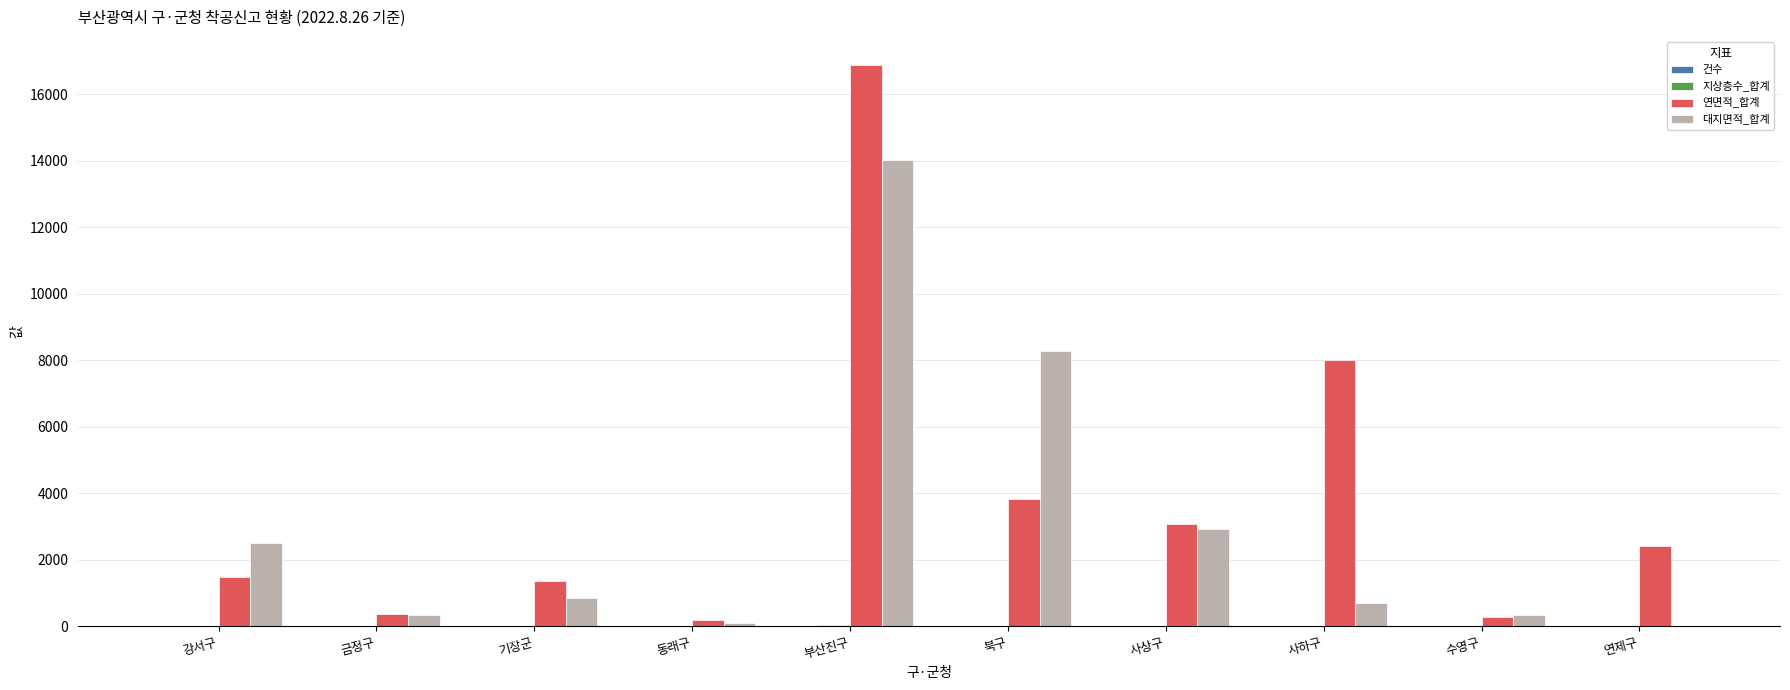

Does the chart contain stacked bars?

No